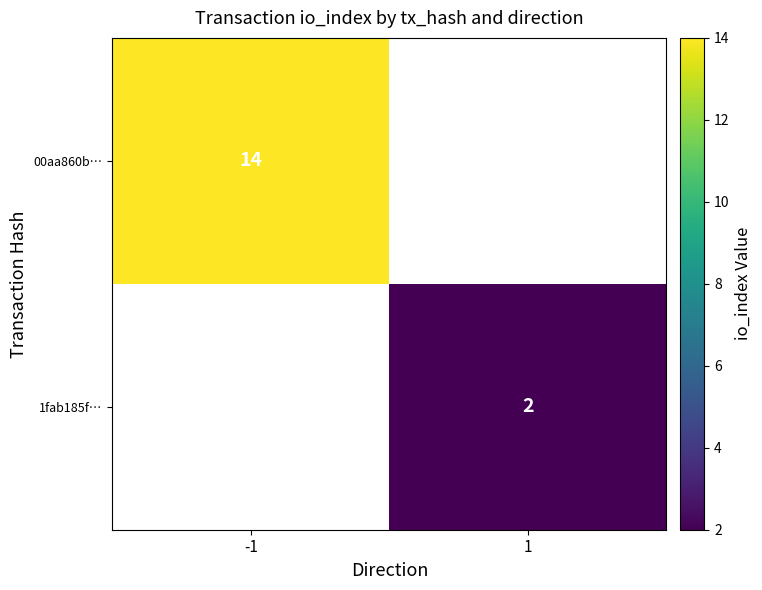

How many distinct data groups are displayed?

2